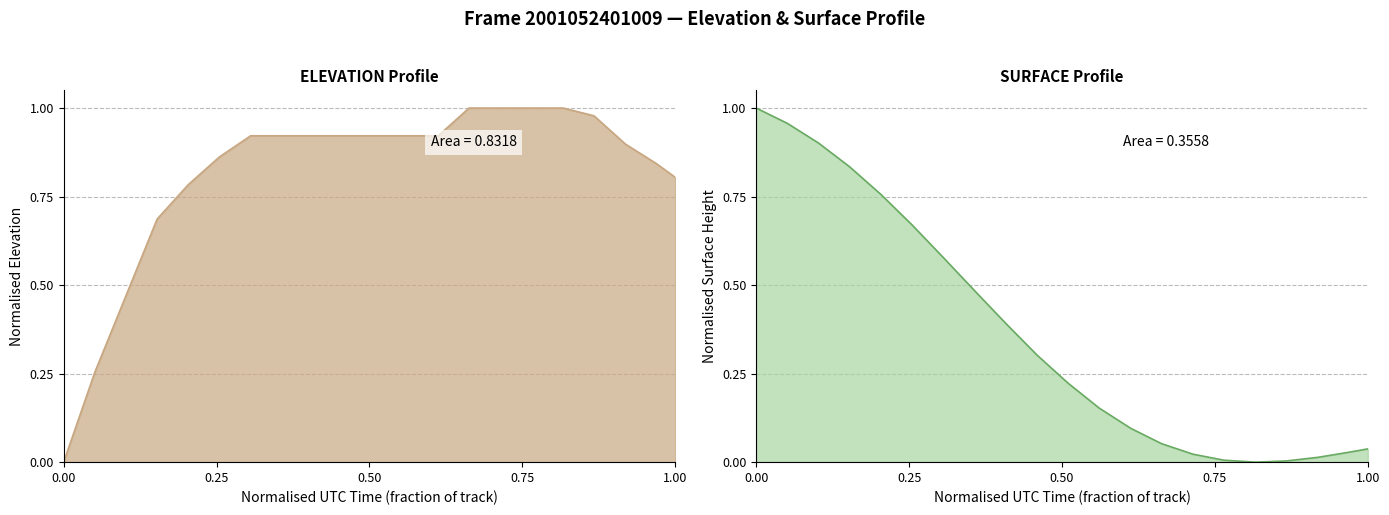

True or false: ELEVATION has more than 2 points higher than both neighbors.

False